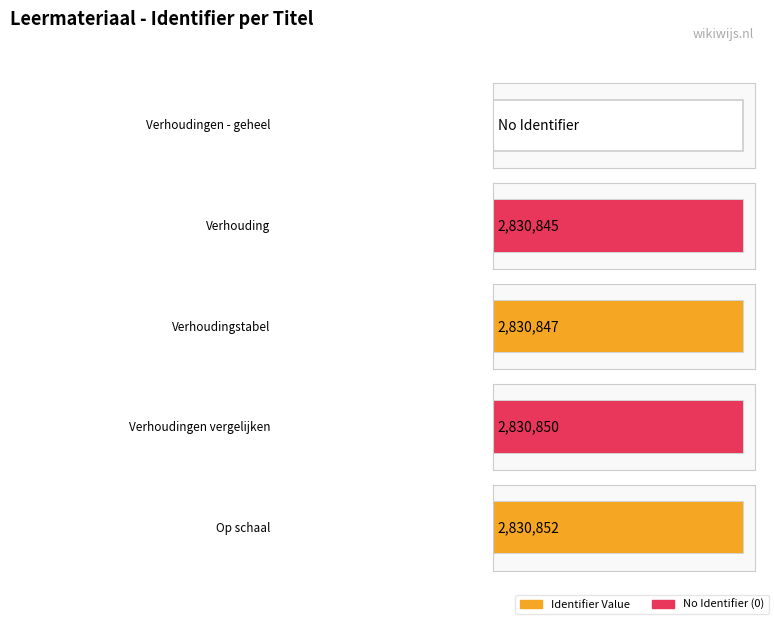

What is the difference between the maximum and second lowest values?

7